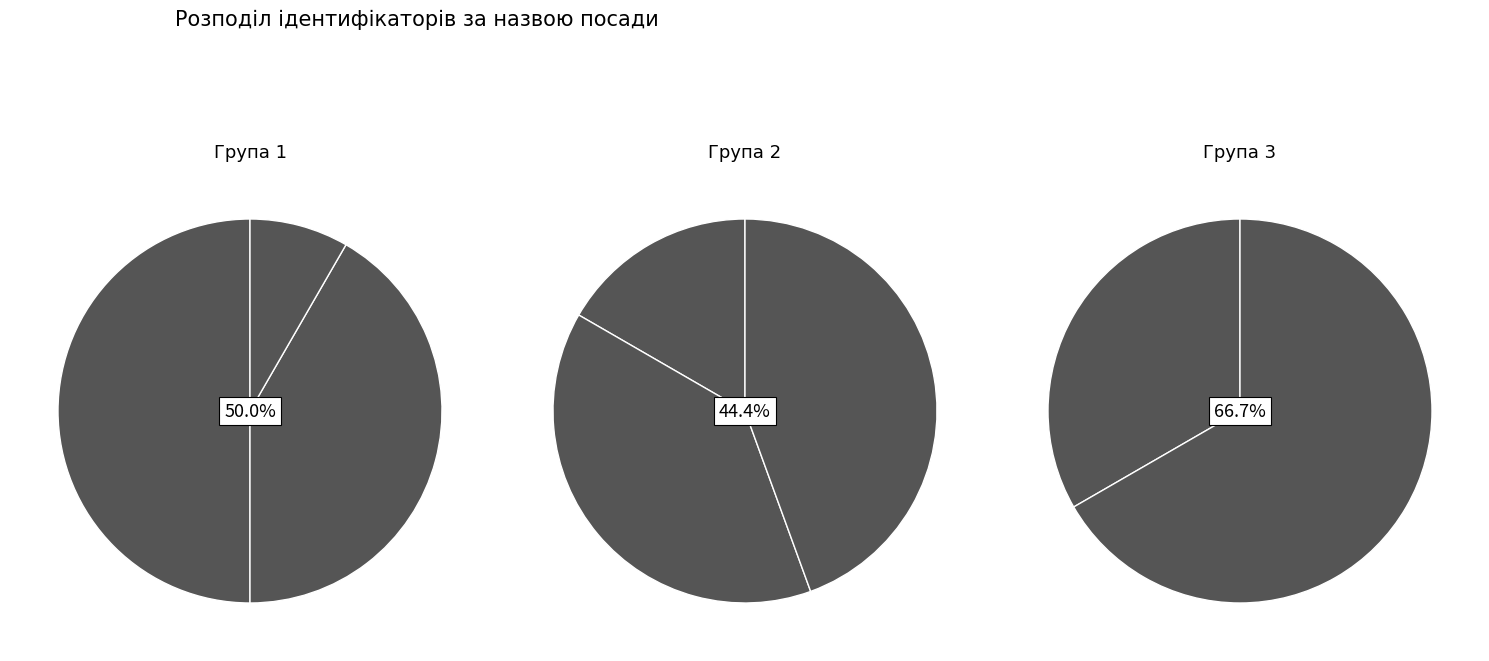

Is it true that Начальник is 1% of the pie?

False